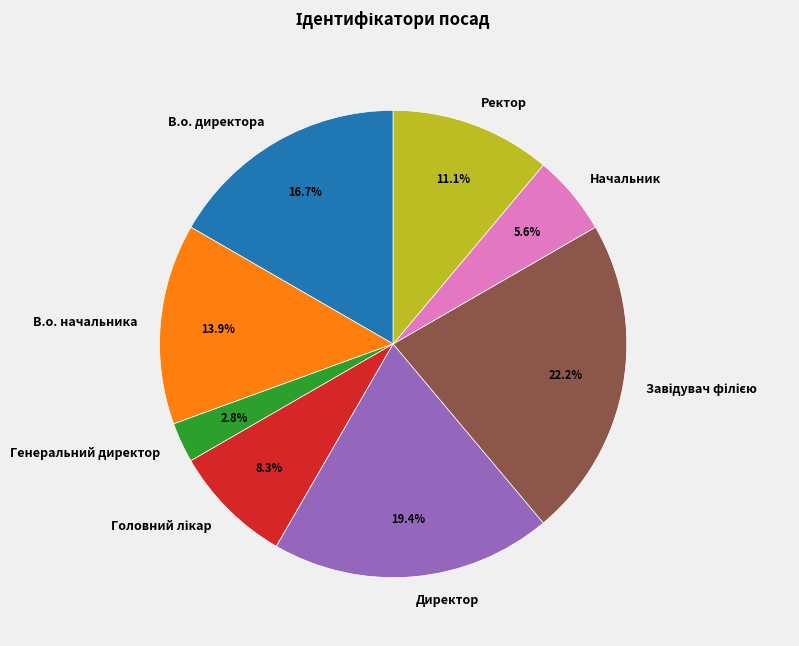

Which has a higher value, Начальник or В.о. начальника?

В.о. начальника